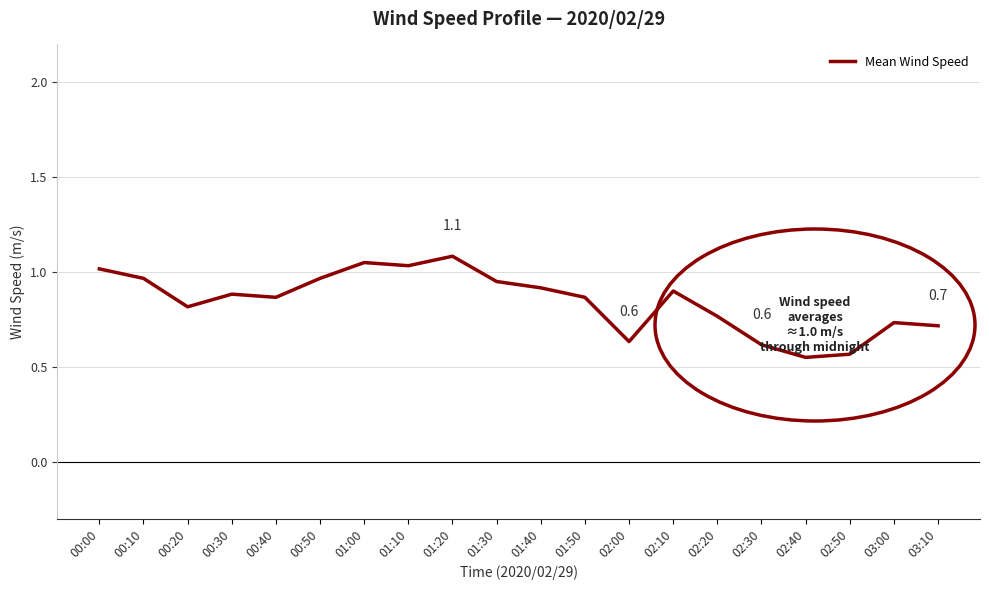

Which has a higher value, 02:00 or 02:10?

02:10